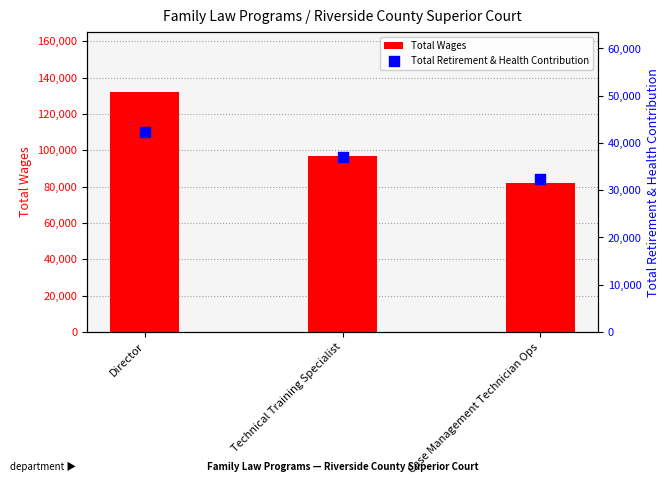

What is the total value across all series at Technical Training Specialist?

133727